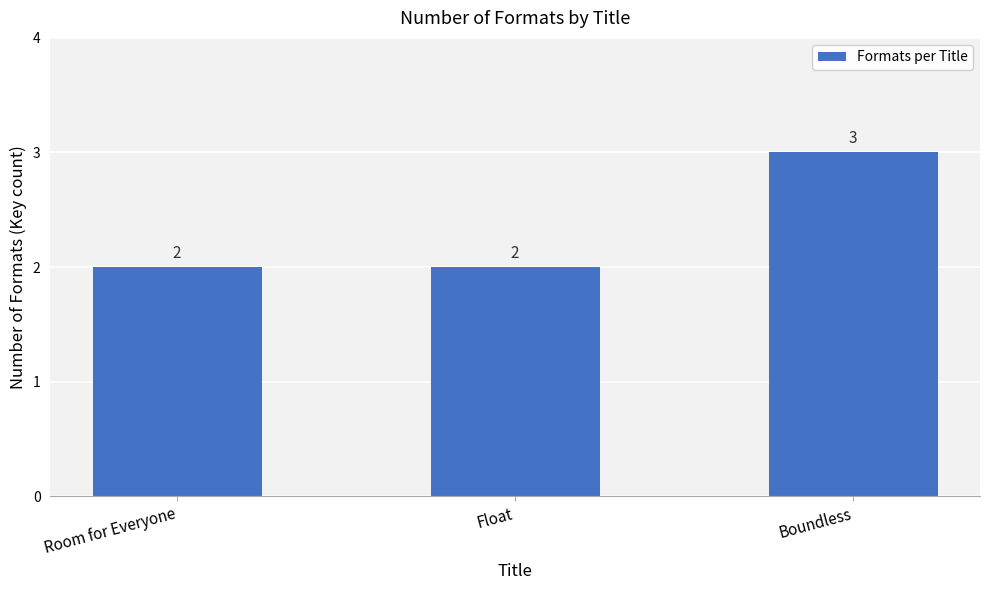

True or false: the data shows 2 at Room for Everyone.

True